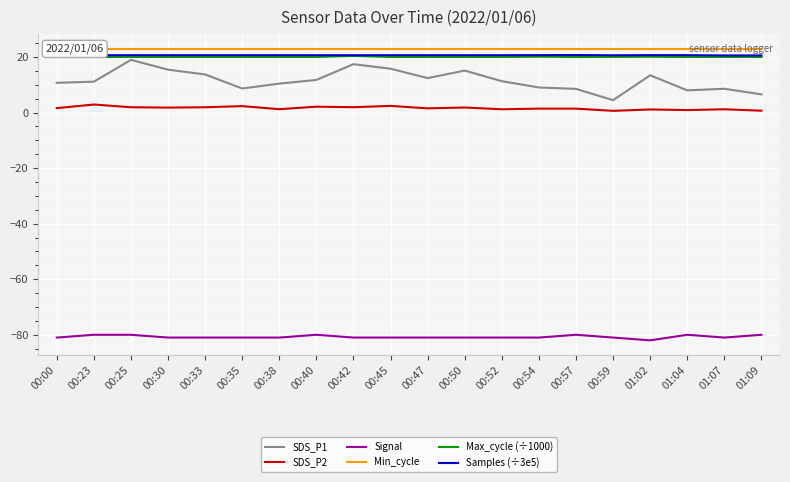

What is the lowest value of the Max_cycle (÷1000) series?

20.0